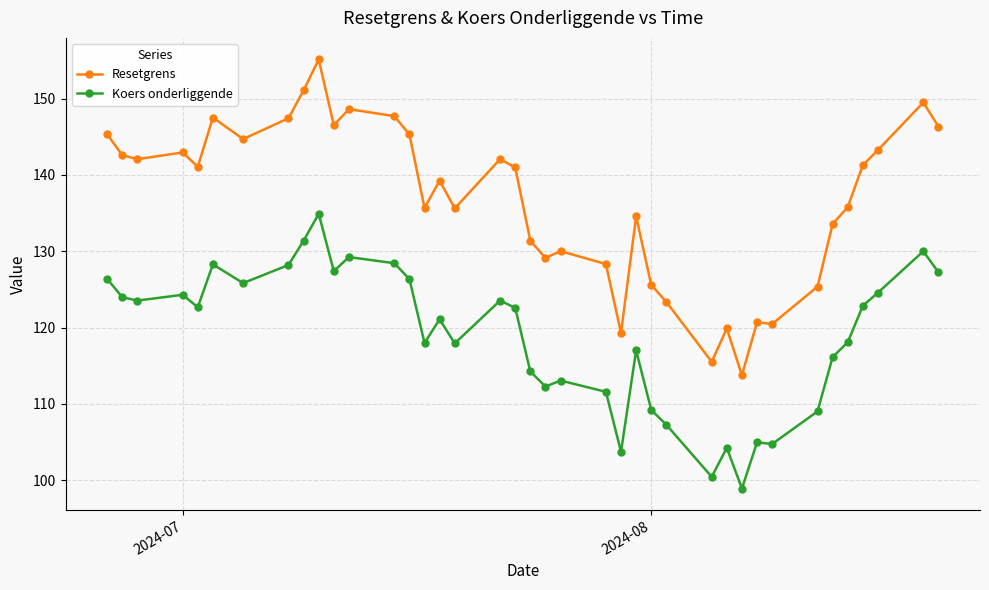

What is the difference between the second highest and second lowest values in the Koers onderliggende series?

30.9